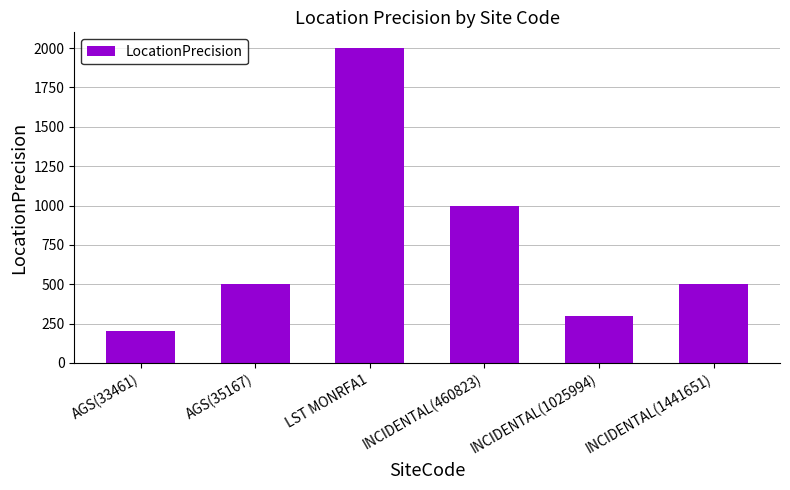

What is the difference between the maximum and minimum values?

1800